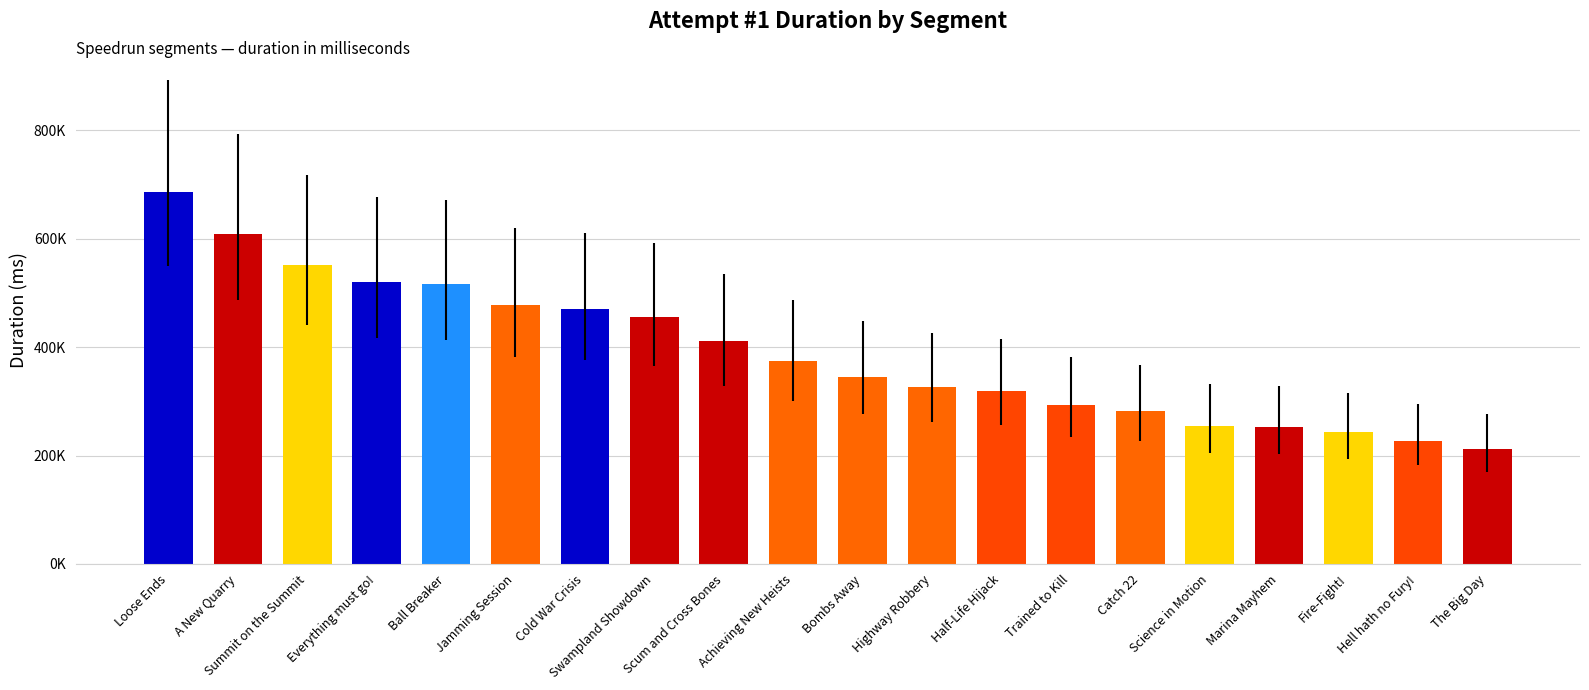

List the labels in order of value, largest first.

Loose Ends, A New Quarry, Summit on the Summit, Everything must go!, Ball Breaker, Jamming Session, Cold War Crisis, Swampland Showdown, Scum and Cross Bones, Achieving New Heists, Bombs Away, Highway Robbery, Half-Life Hijack, Trained to Kill, Catch 22, Science in Motion, Marina Mayhem, Fire-Fight!, Hell hath no Fury!, The Big Day